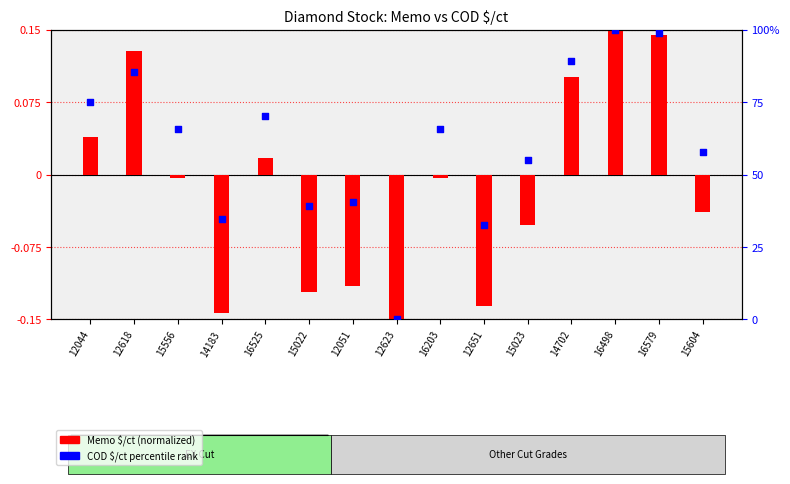

What are all the series names shown in the legend?

Memo $/ct (normalized), COD $/ct percentile